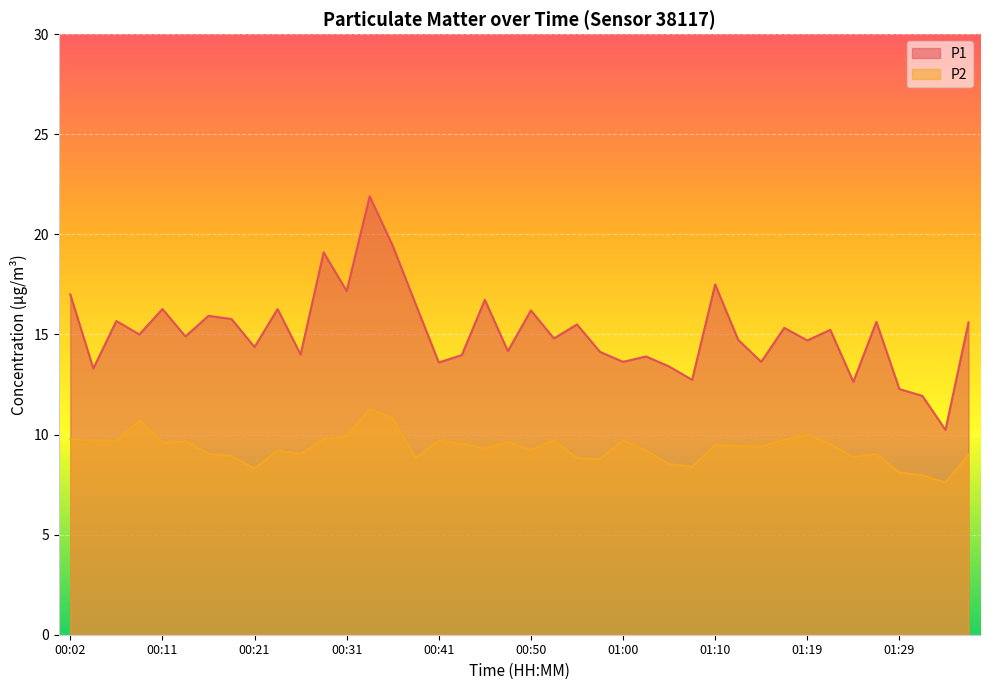

Does the chart display data point markers on the line(s)?

No